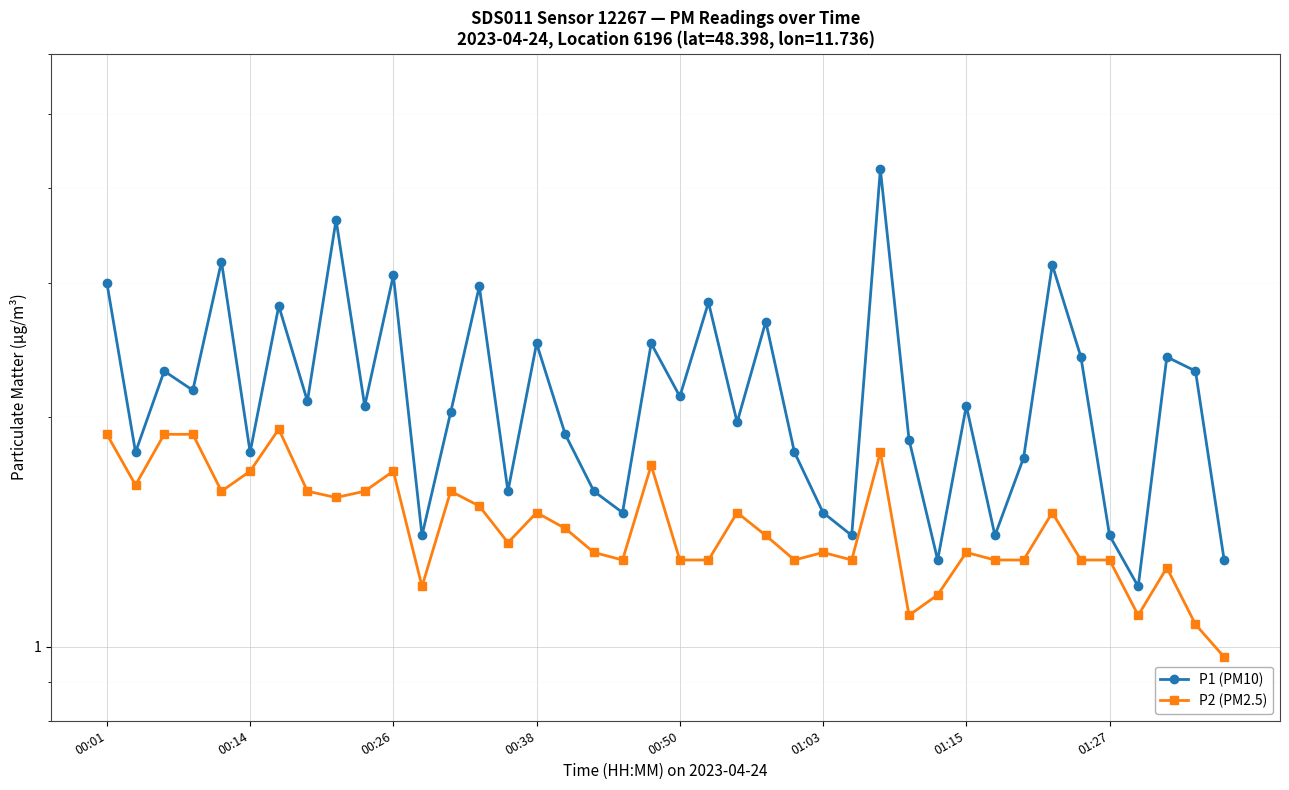

At which label does P2 (PM2.5) reach its minimum?

39